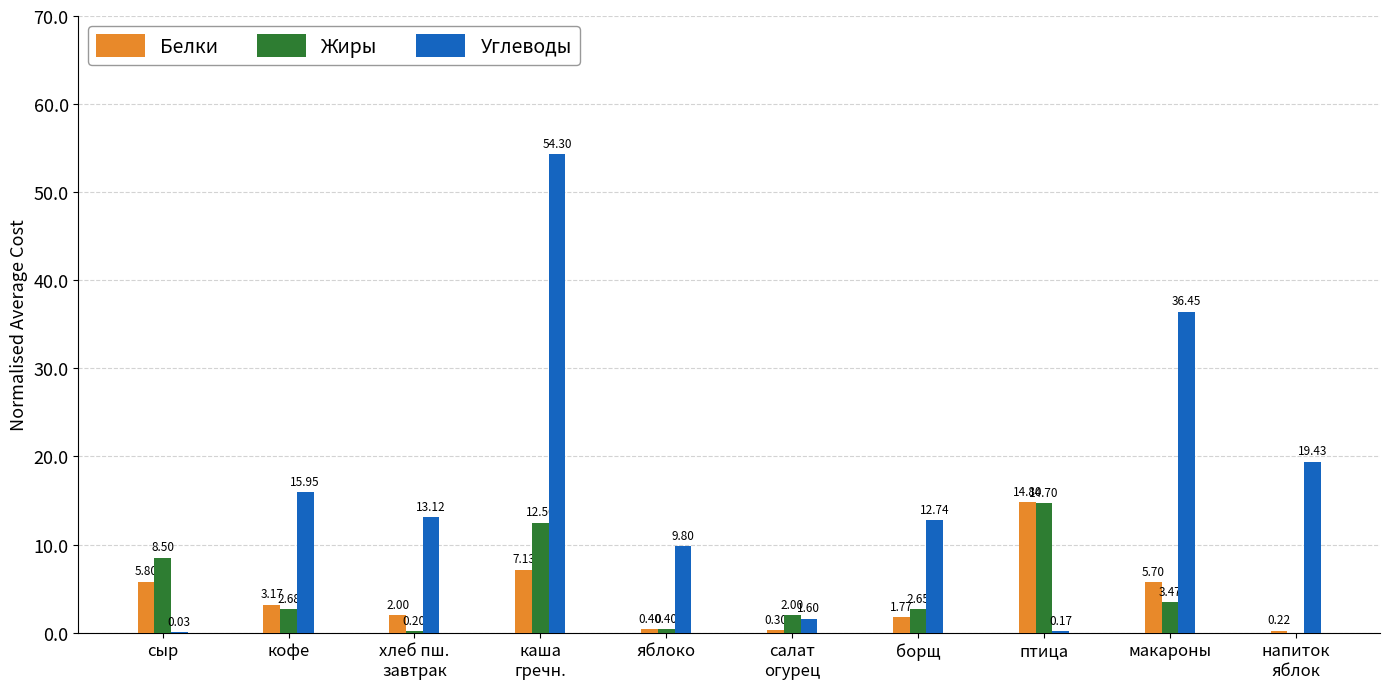

Is the value of Жиры at птица greater than the value of Углеводы at макароны?

No